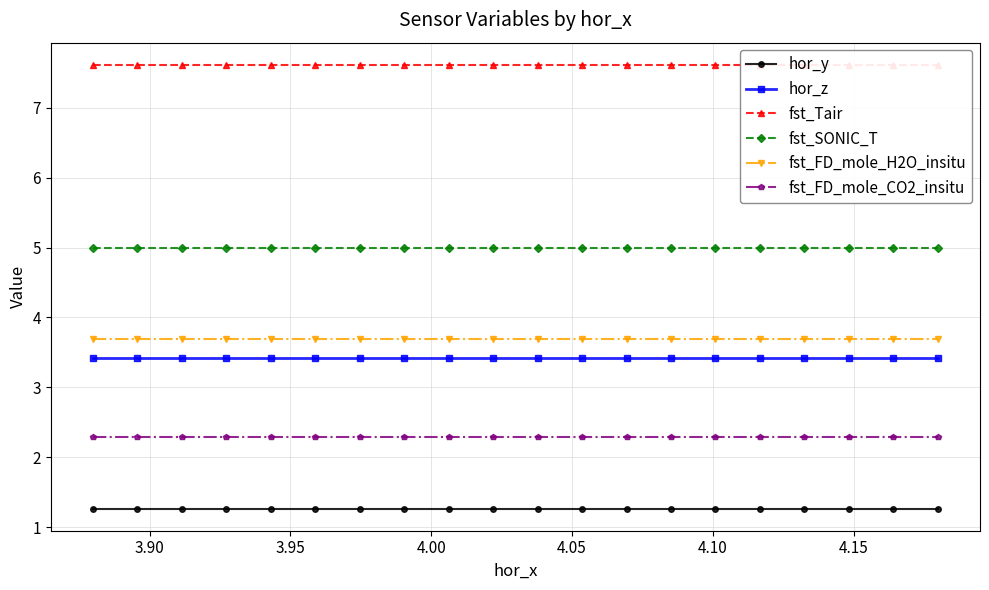

The hor_y series shows 1.3 at 18. True or false?

True